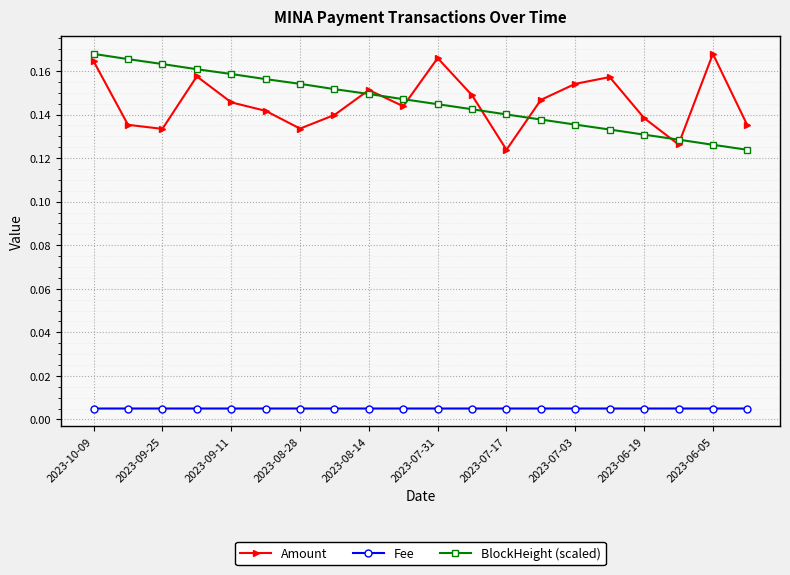

True or false: BlockHeight (scaled) and Fee cross at least once.

False